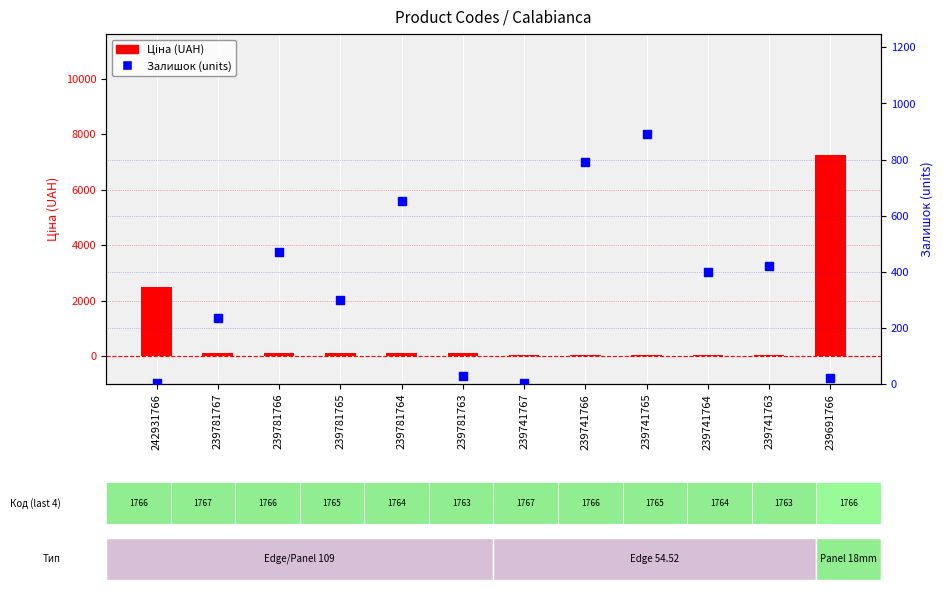

Is the value of Ціна at 239781767 greater than the value of Залишок at 239741765?

No